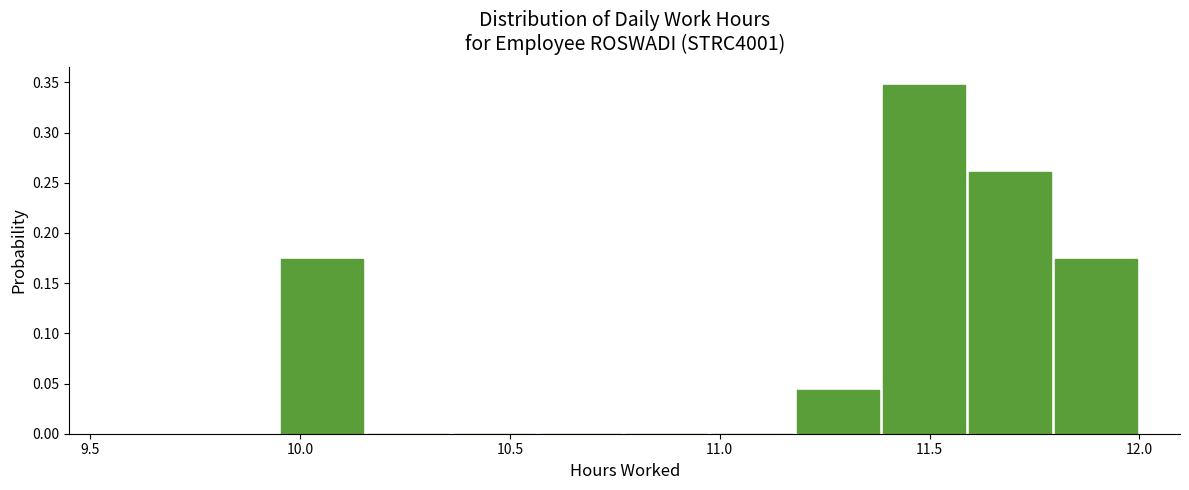

Which range on the x-axis has the tallest bar?

11.385 to 11.590